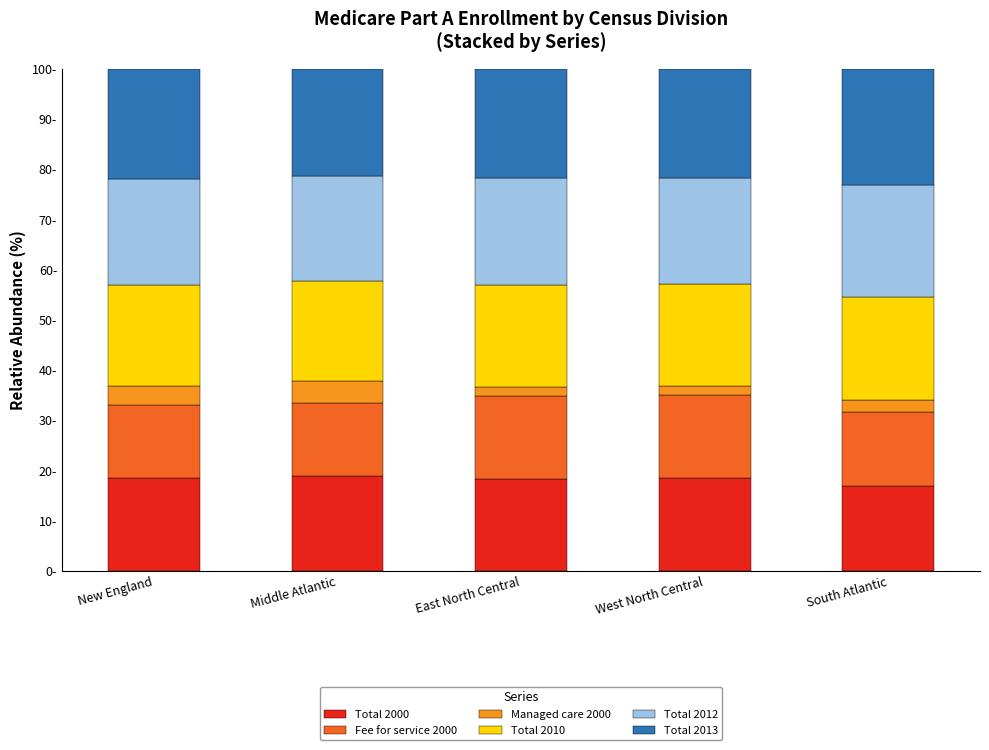

Which series has the widest spread of values?

Managed care 2000